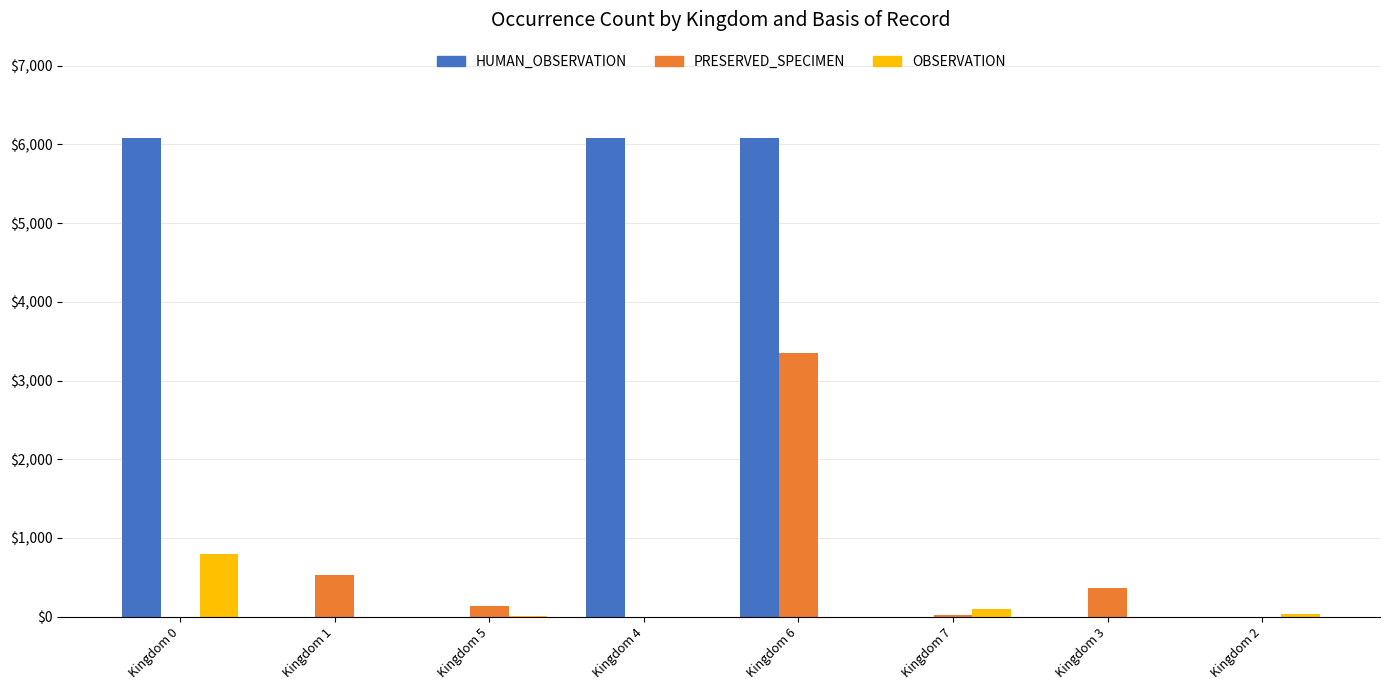

What is the greatest value displayed?

6077